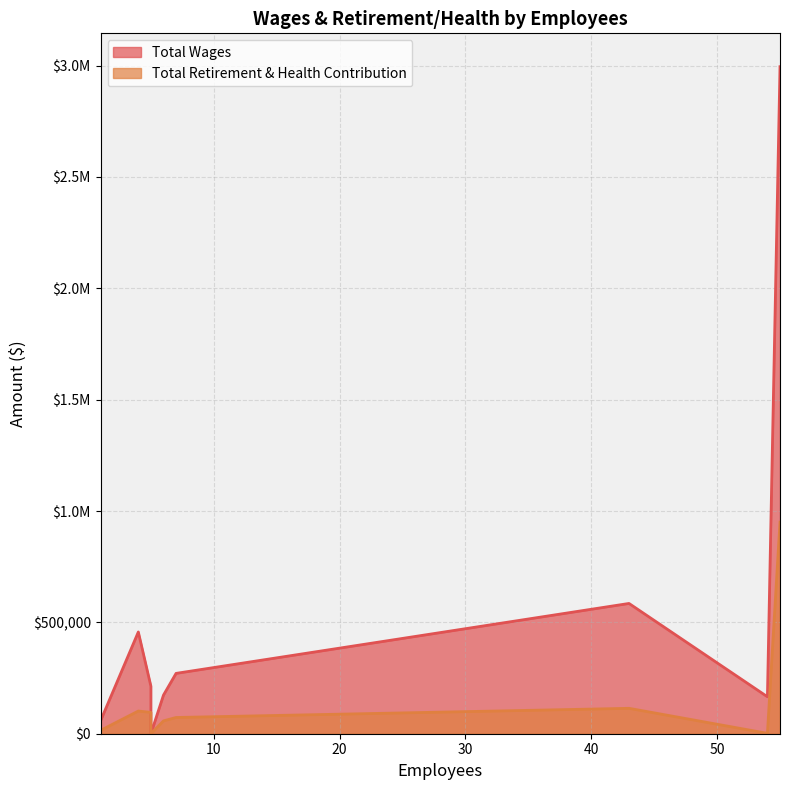

True or false: Total Wages and Total Retirement & Health Contribution intersect in this chart.

False